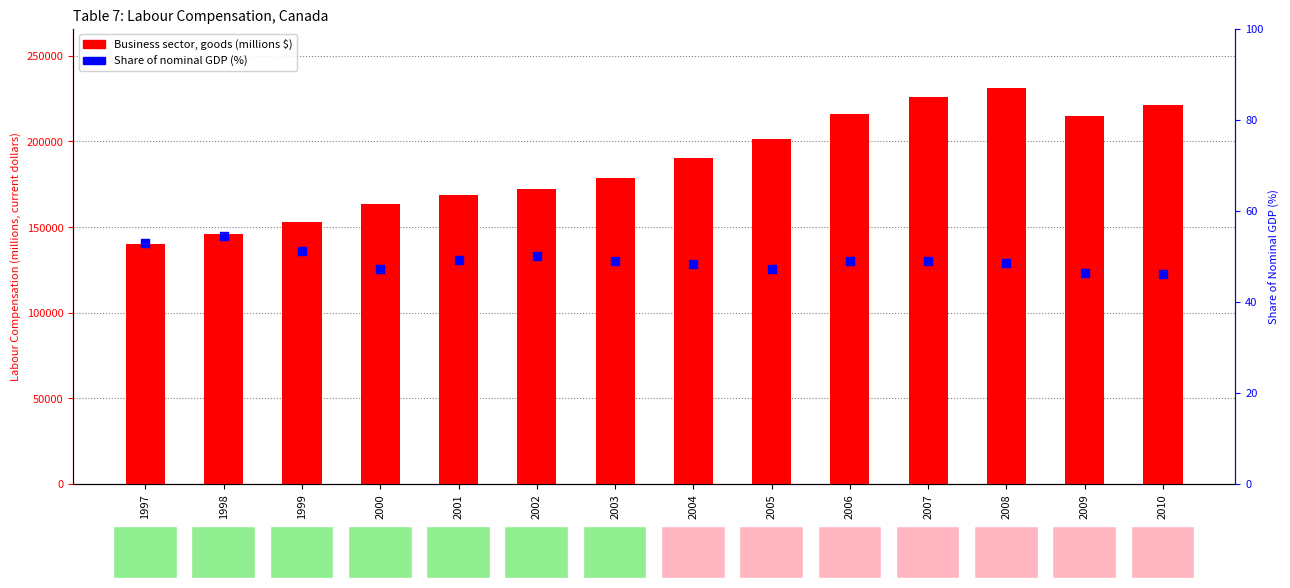

What is the total value across all series at 2007?

226269.9